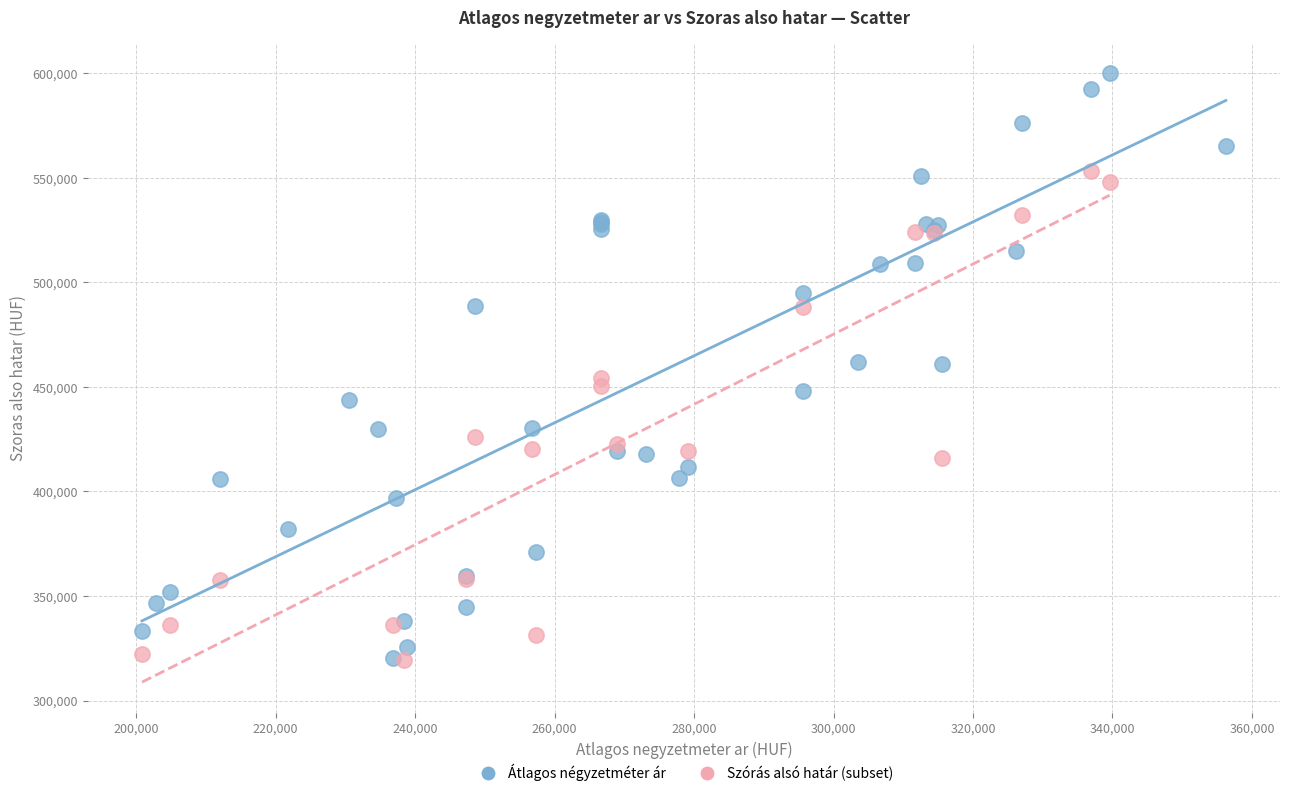

Which series contains the highest Y value?

Átlagos négyzetméter ár